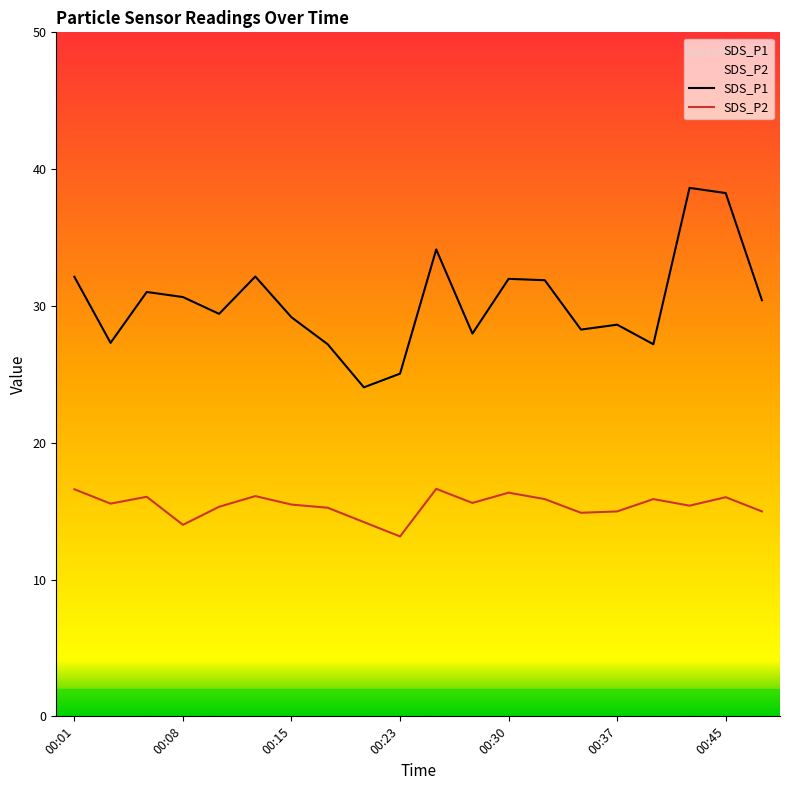

What is the maximum value shown in the chart?

38.6